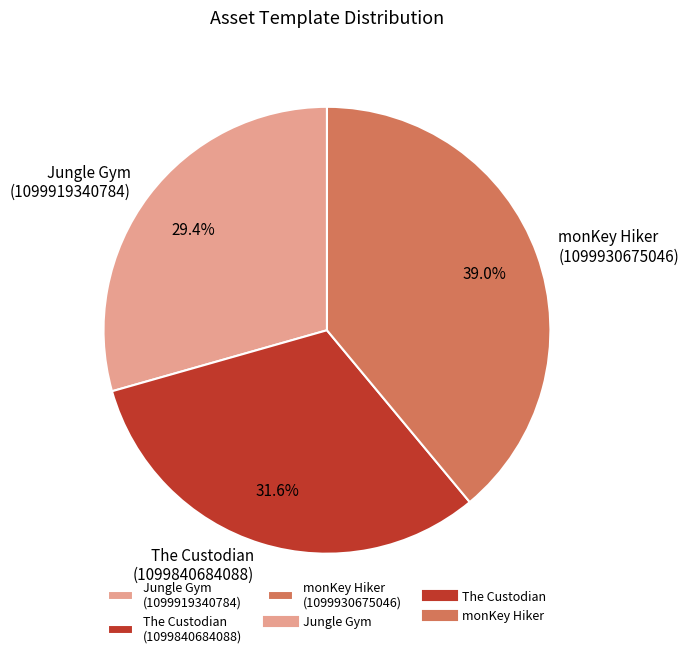

What is the total percentage of monKey Hiker (1099930675046) and Jungle Gym (1099919340784)?

68.4%